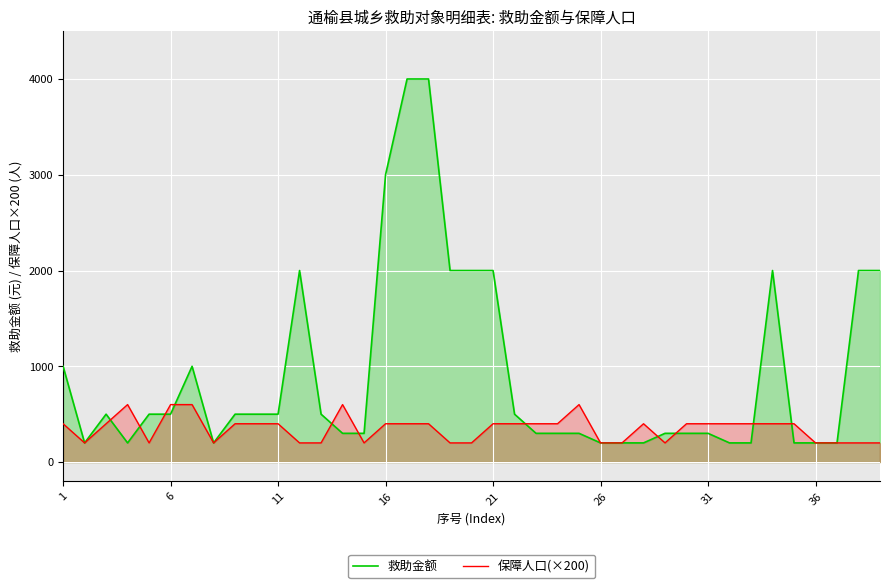

At 1, list the series in order from largest to smallest.

救助金额, 保障人口(×200)